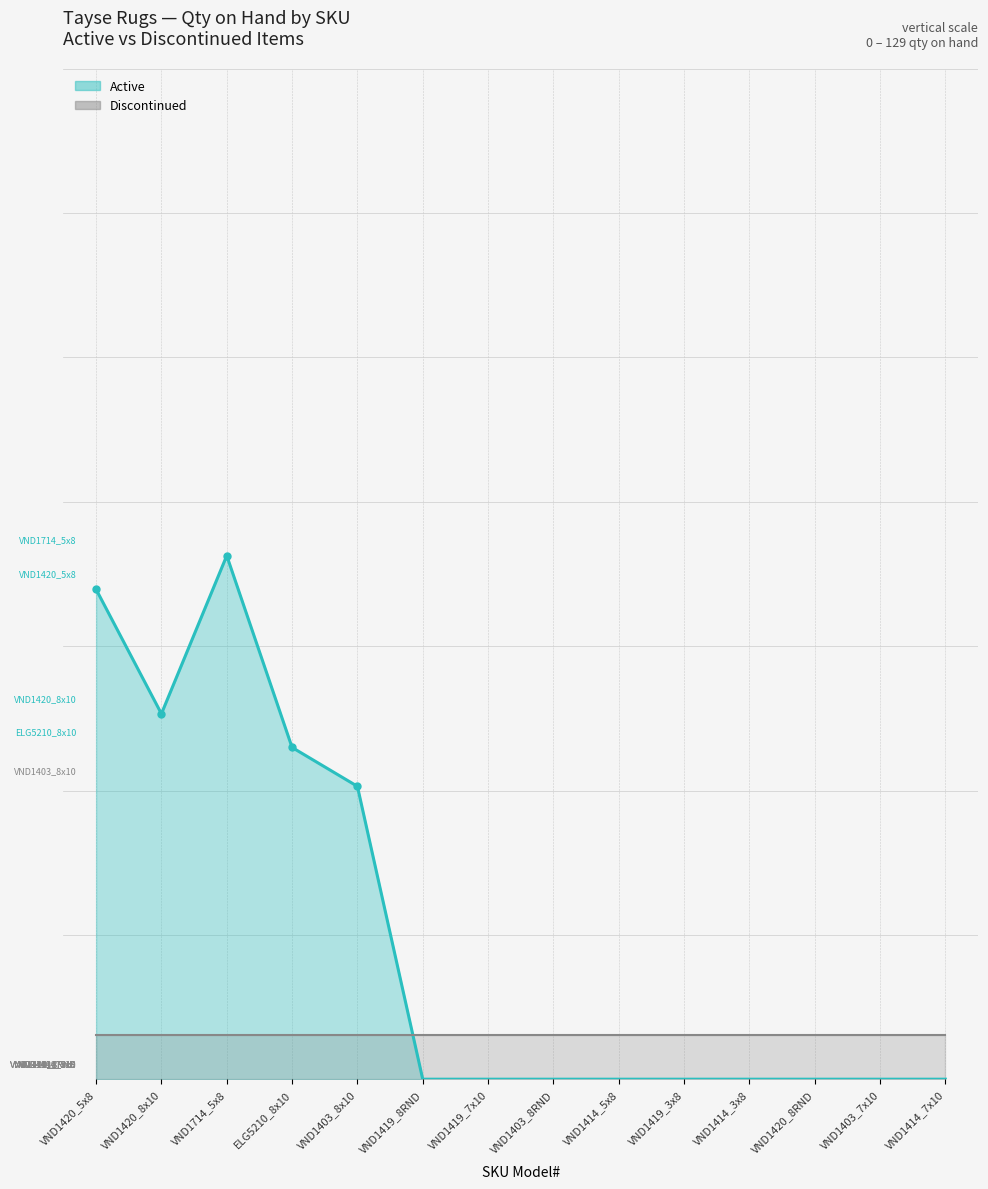

Rank the categories by Discontinued value from lowest to highest.

VND1420_5x8, VND1420_8x10, VND1714_5x8, ELG5210_8x10, VND1403_8x10, VND1419_8RND, VND1419_7x10, VND1403_8RND, VND1414_5x8, VND1419_3x8, VND1414_3x8, VND1420_8RND, VND1403_7x10, VND1414_7x10